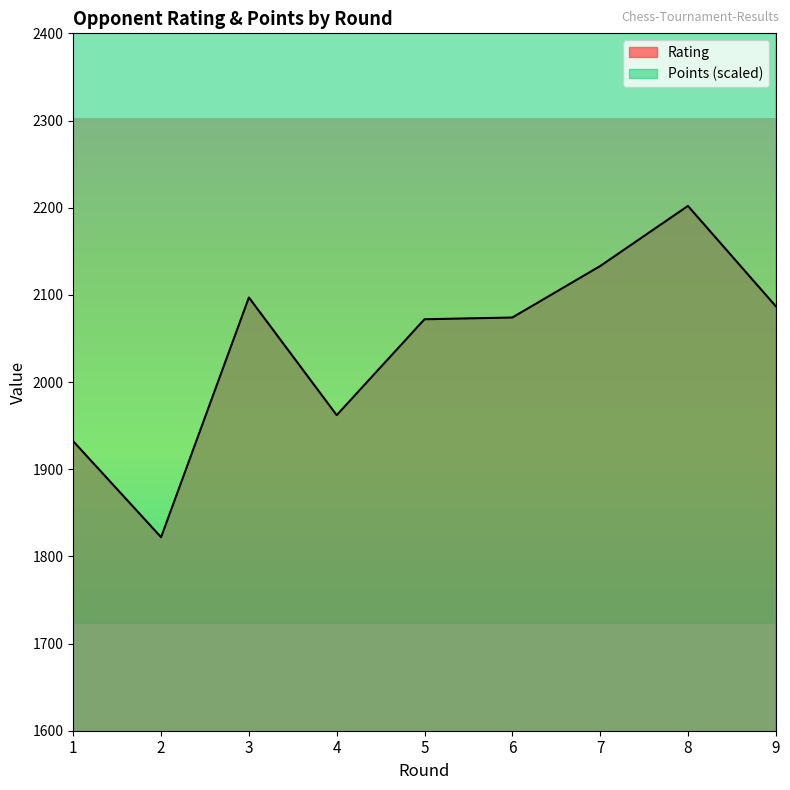

Which series has the largest total across all categories?

Points